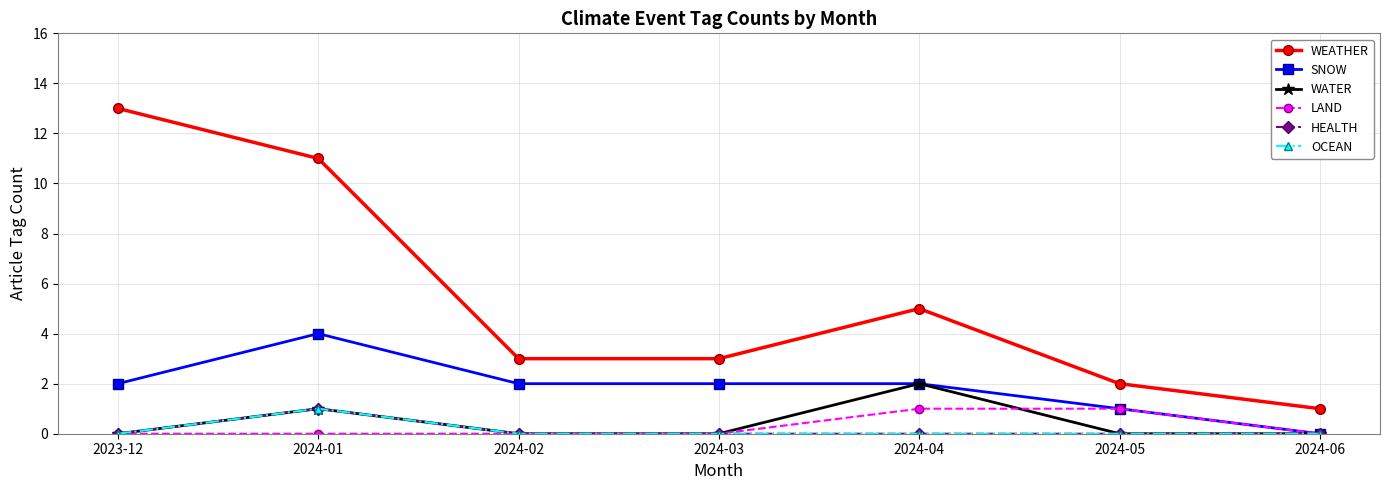

True or false: LAND has a value of 1 at 2024-06.

False